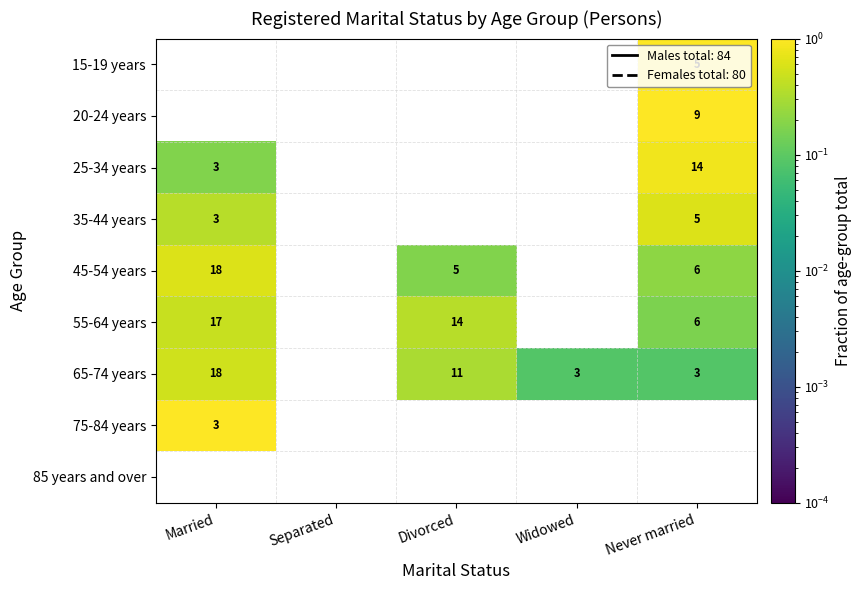

Count the number of data series in this chart.

9